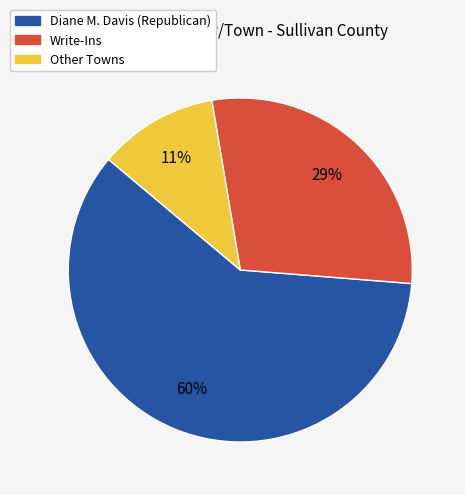

To the nearest percent, what is the difference between the largest and smallest slice percentages?

49%